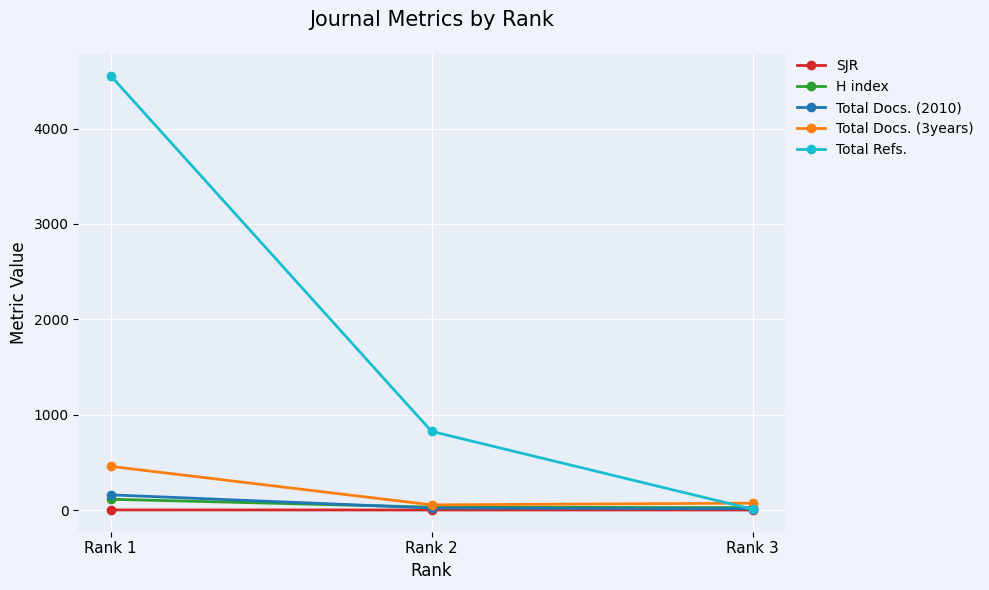

Is it true that Total Docs. (2010) equals 159.0 at Rank 1?

True